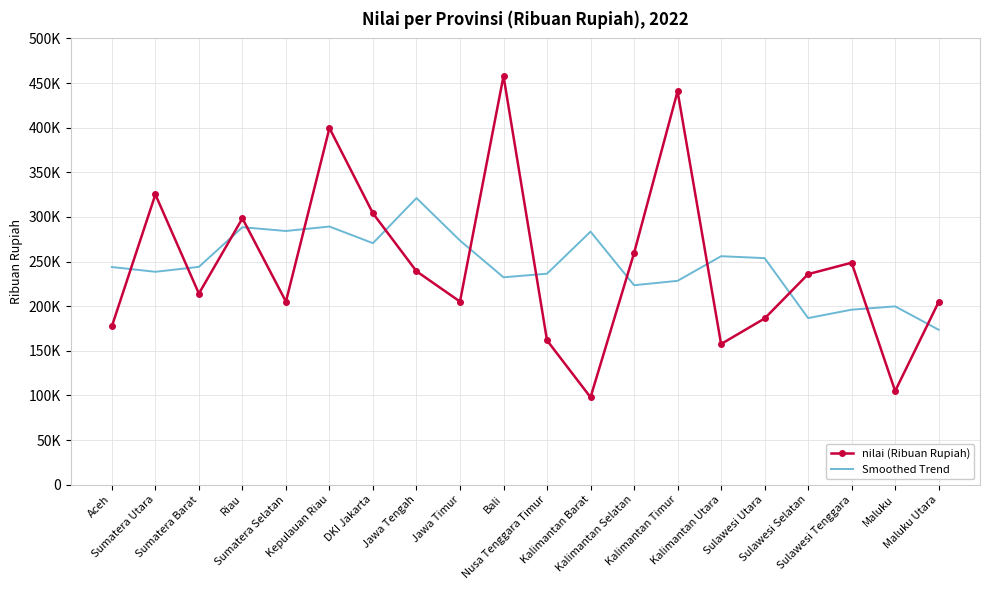

In nilai (Ribuan Rupiah), how many points are lower than both neighbors (excluding endpoints)?

6